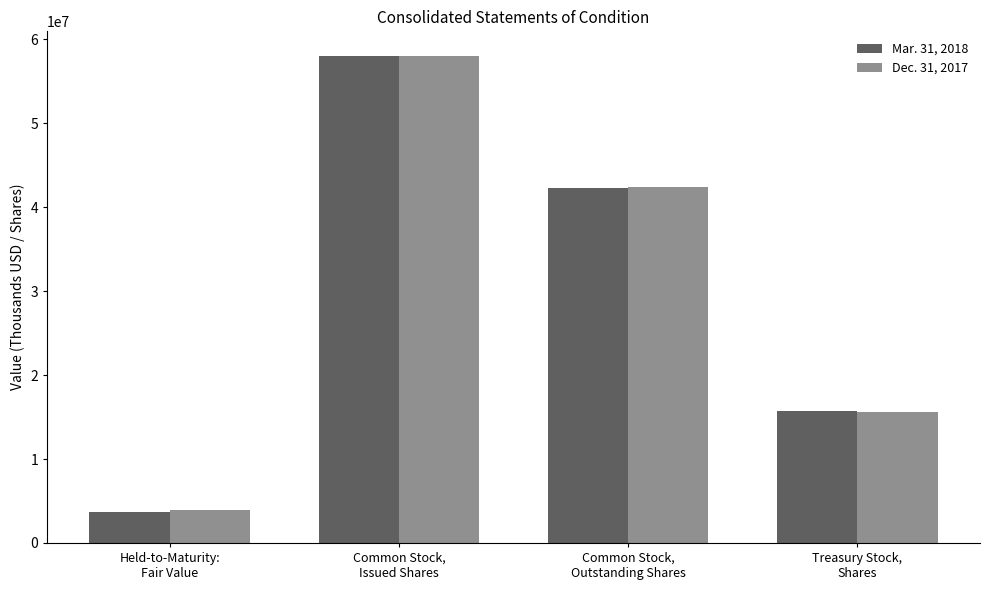

Where is Mar. 31, 2018 nearest to the value 30881397?

Common Stock,
Outstanding Shares